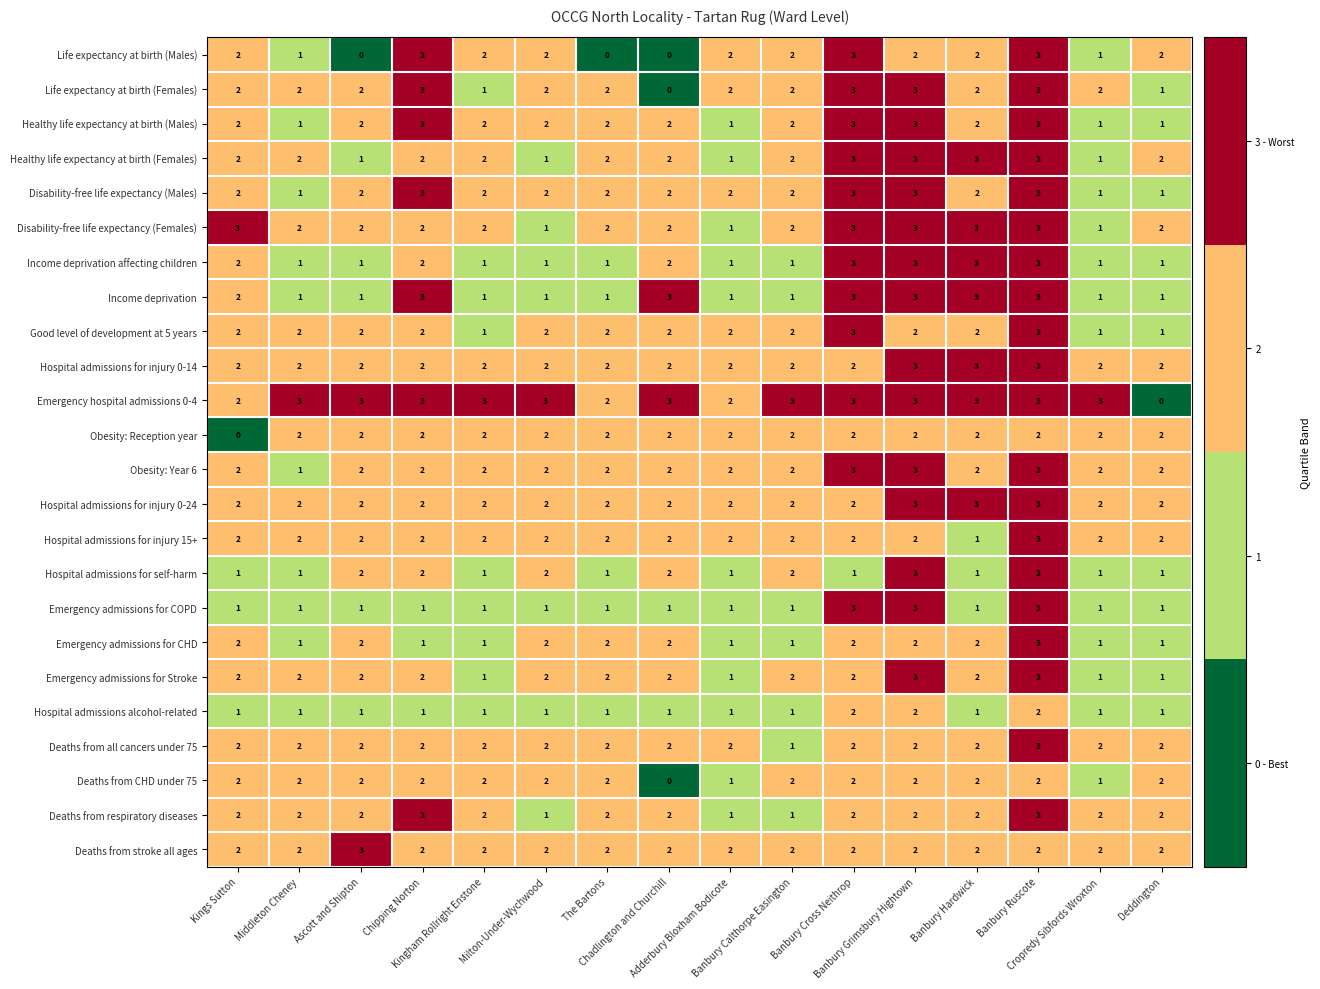

Count the Life expectancy at birth (Males) values in the range 1 to 2.

10